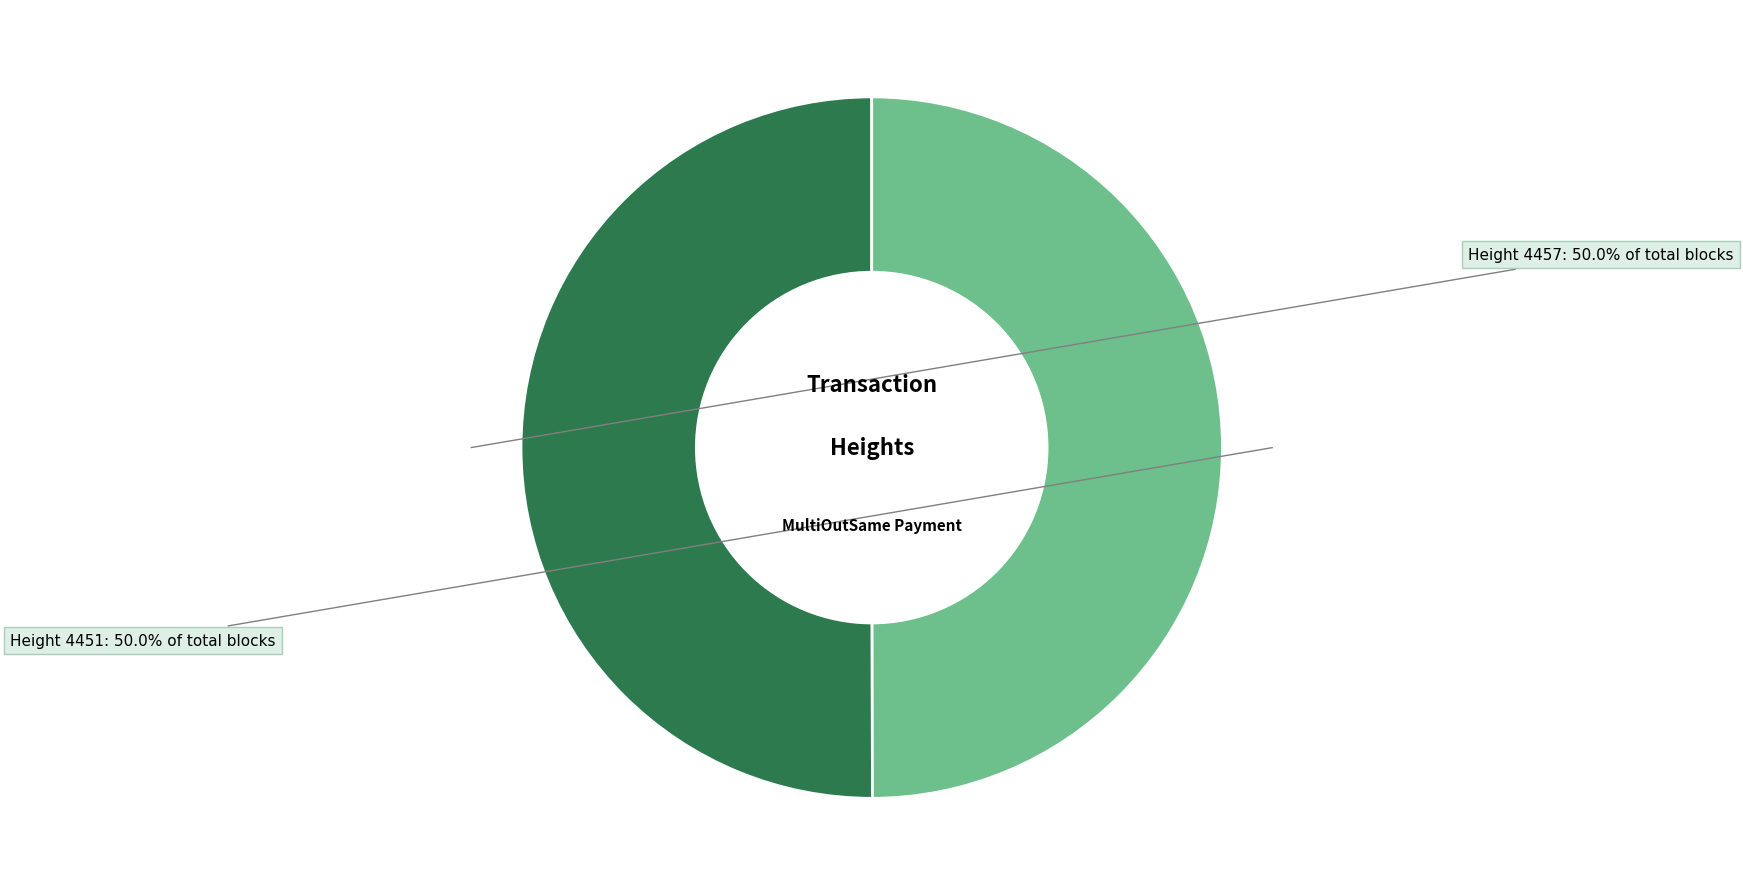

What percentage is NOT represented by Height 4457?

50.0%